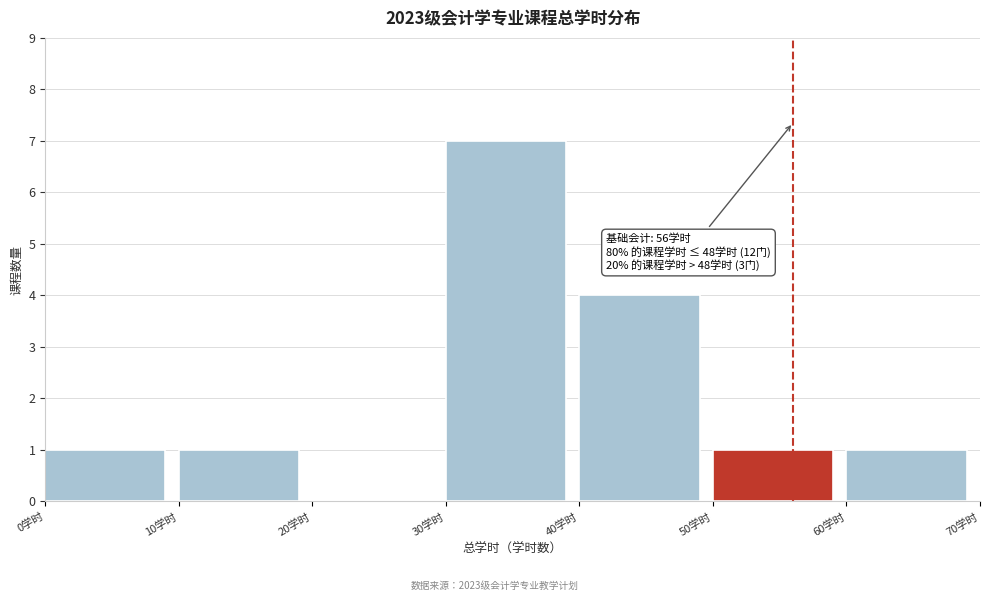

Over which range of the x-axis is the bar tallest?

30 to 40